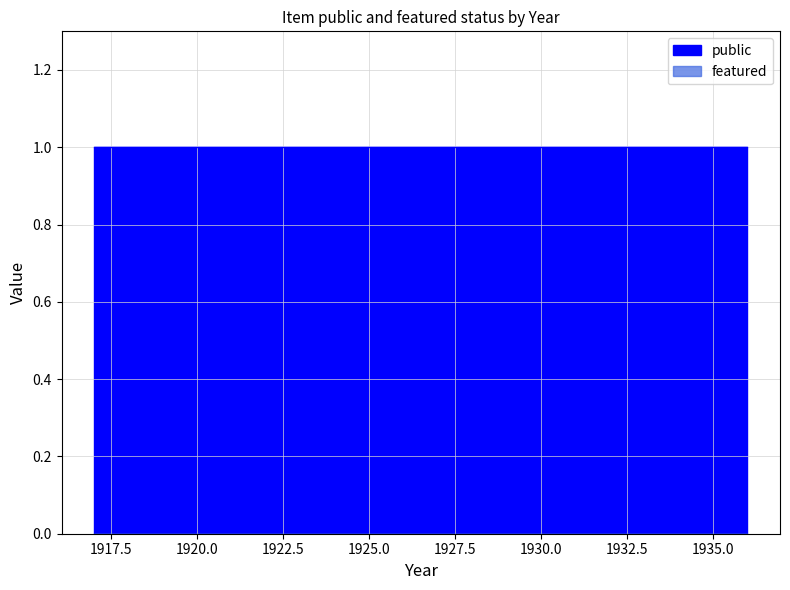

List the series in order of their peak value, highest first.

public, featured